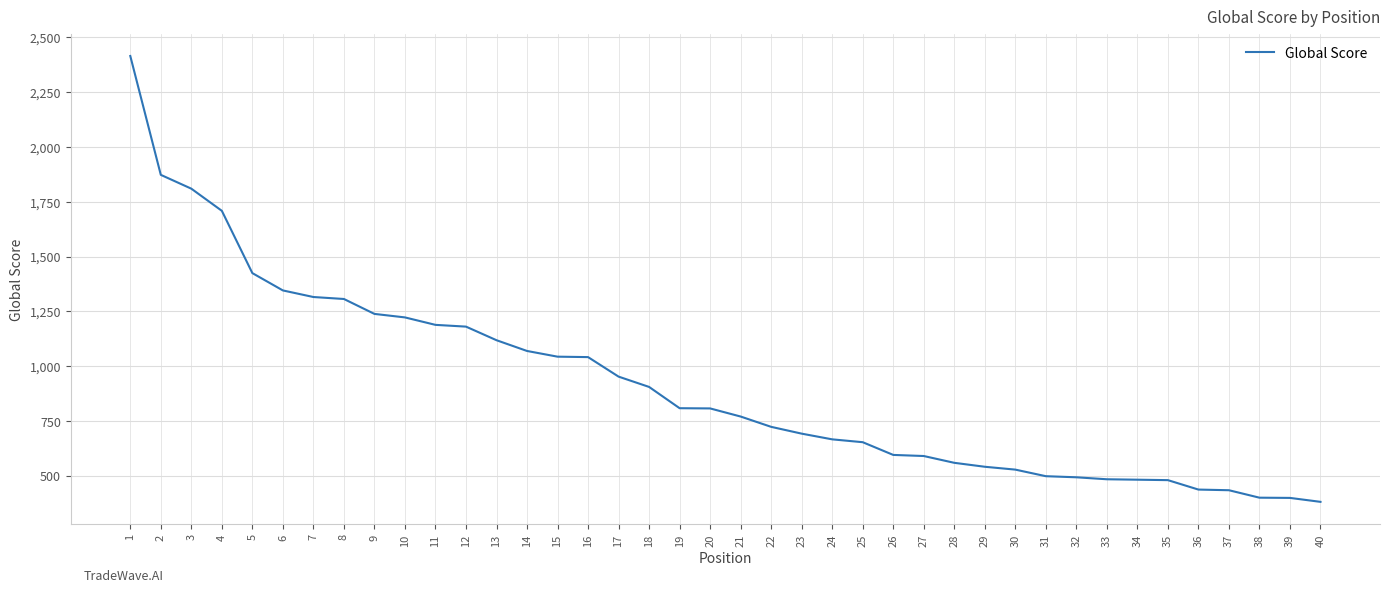

What is the difference between the values at 25 and 19?

155